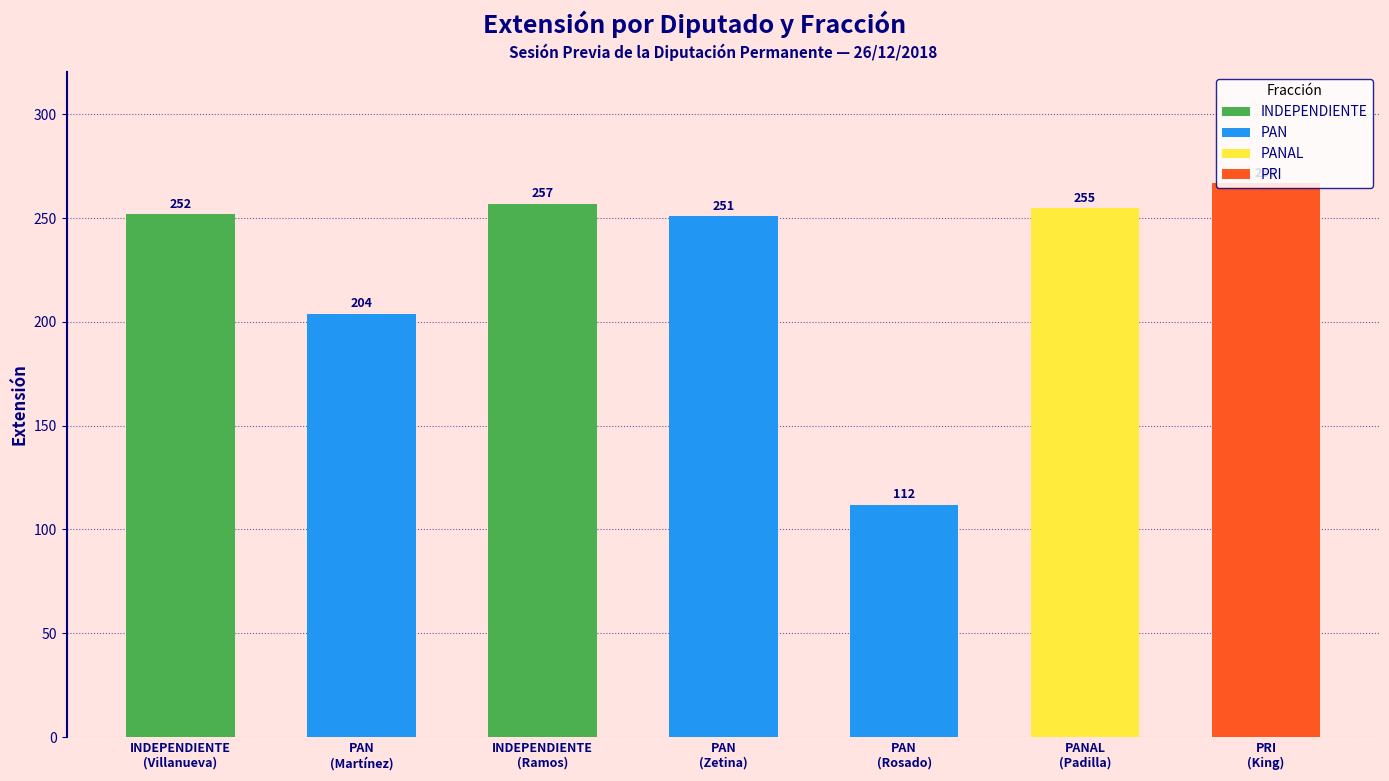

Reading right to left, what are all the values shown in this chart?

PRI
(King)=267	PANAL
(Padilla)=255	PAN
(Rosado)=112	PAN
(Zetina)=251	INDEPENDIENTE
(Ramos)=257	PAN
(Martínez)=204	INDEPENDIENTE
(Villanueva)=252